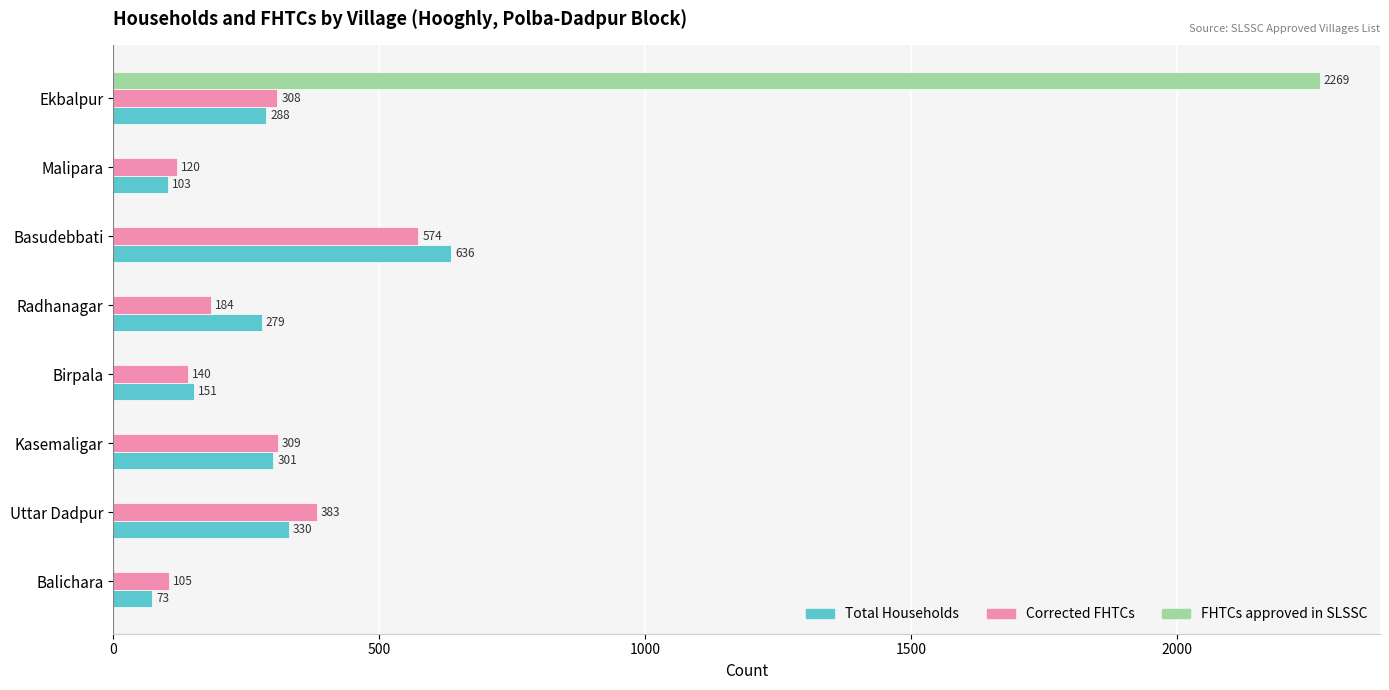

What are all the series names shown in the legend?

Total Households, Corrected FHTCs, FHTCs approved in SLSSC